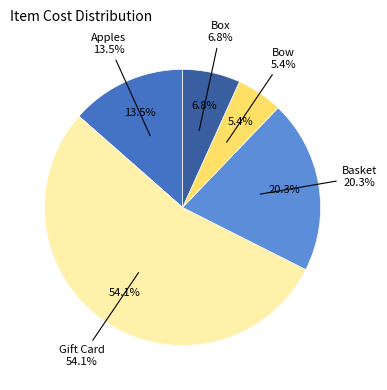

To the nearest percent, what is the combined percentage of Box and Gift Card?

61%